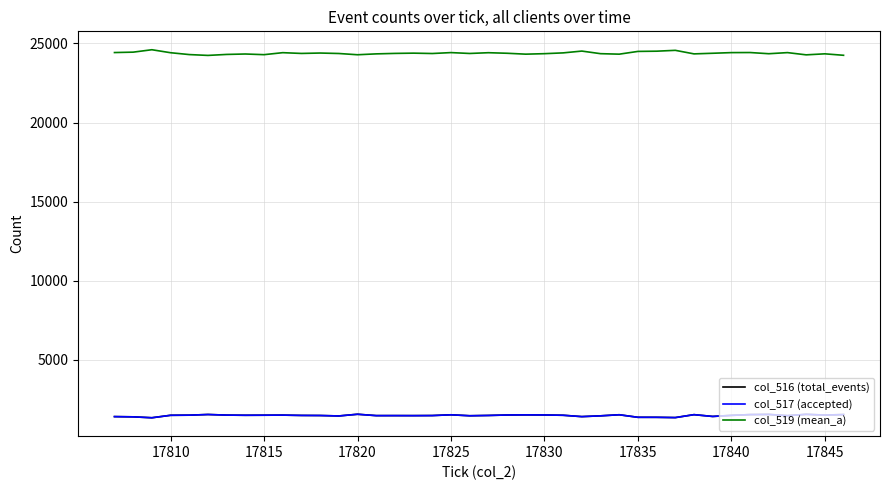

What is the minimum value shown in the chart?

1332